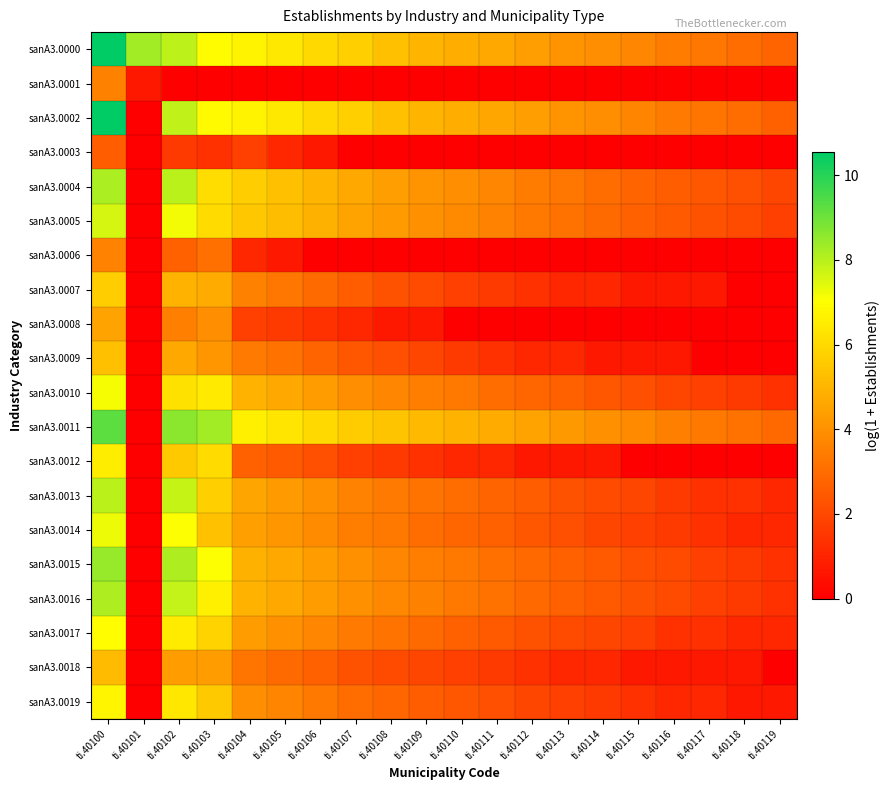

Rank the series by their maximum value, from lowest to highest.

sanA3.0003, sanA3.0001, sanA3.0006, sanA3.0008, sanA3.0018, sanA3.0009, sanA3.0007, sanA3.0012, sanA3.0019, sanA3.0017, sanA3.0010, sanA3.0014, sanA3.0005, sanA3.0013, sanA3.0016, sanA3.0004, sanA3.0015, sanA3.0011, sanA3.0002, sanA3.0000